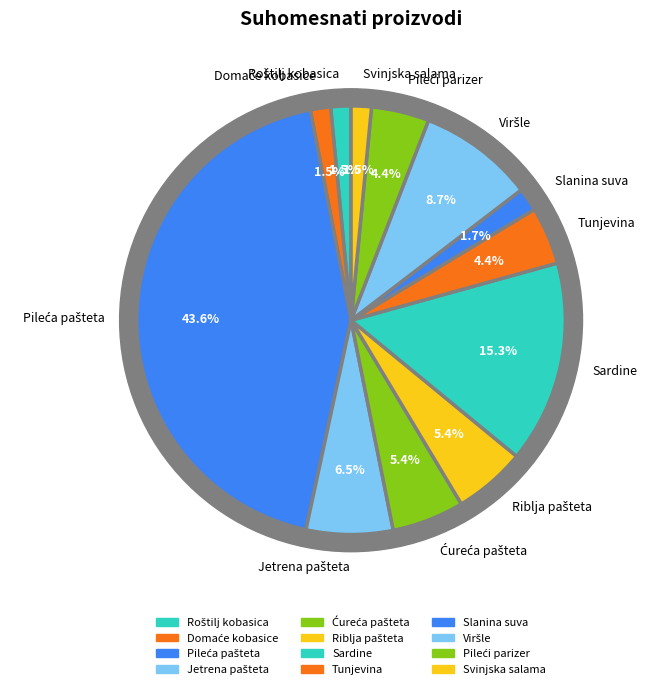

Does any single category account for the majority?

No